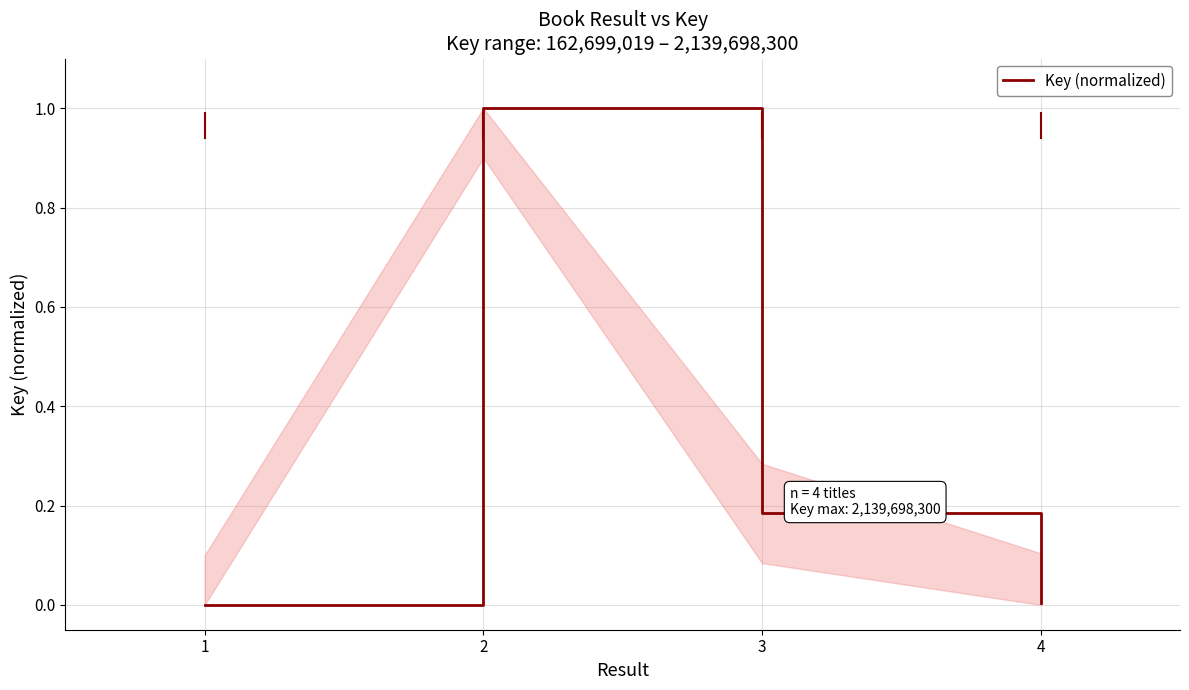

The chart shows a value of 0.0 at 1. True or false?

True